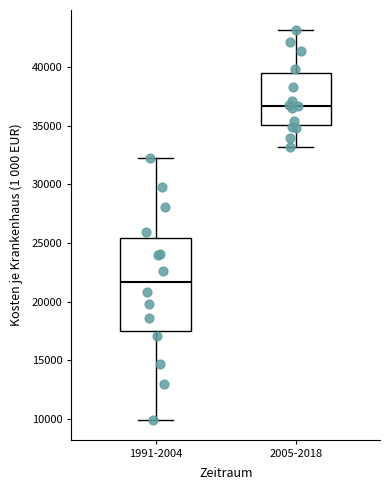

Where does the upper whisker of the box for 1991-2004 end on the y-axis? The values are not printed on the chart, so give them approximately, as read against the axis.

32500